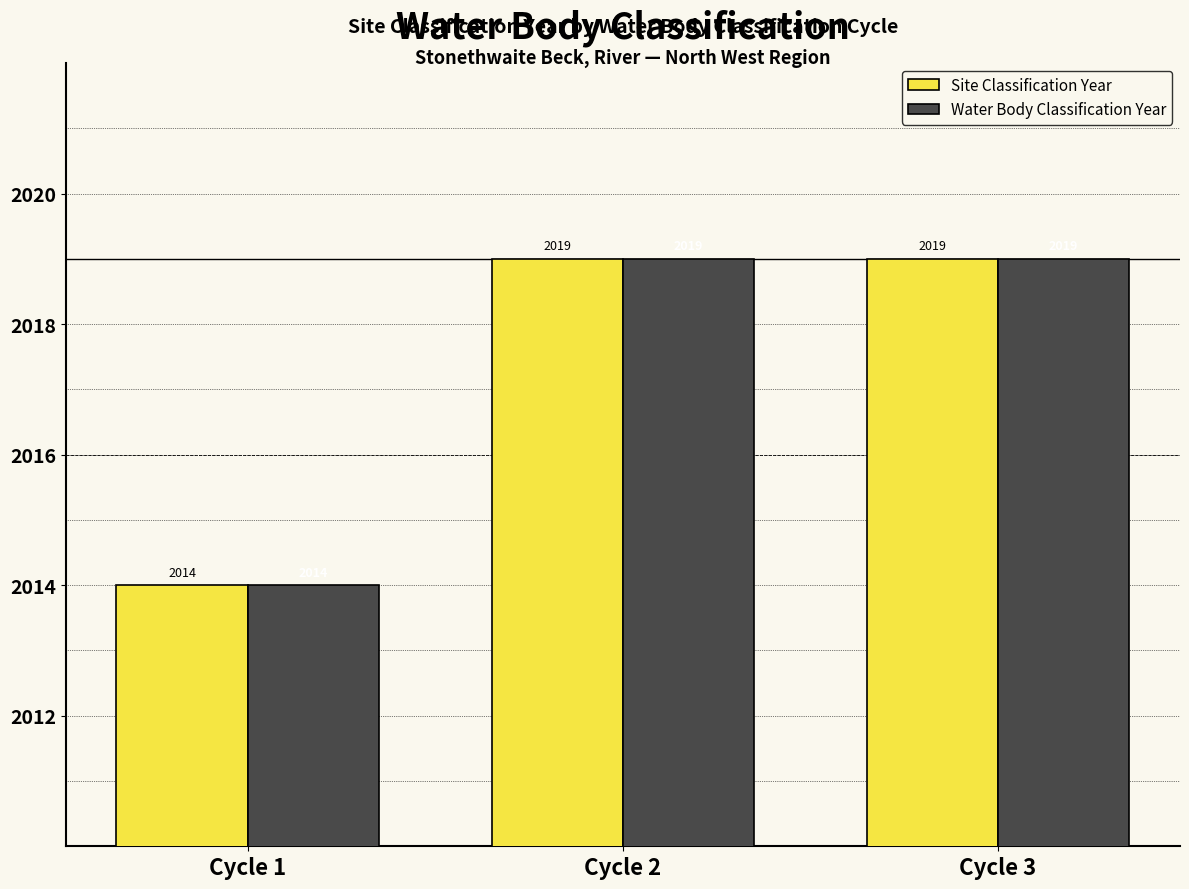

Reading left to right, extract all data points from this chart.

Site Classification Year: 2014	2019	2019
Water Body Classification Year: 2014	2019	2019